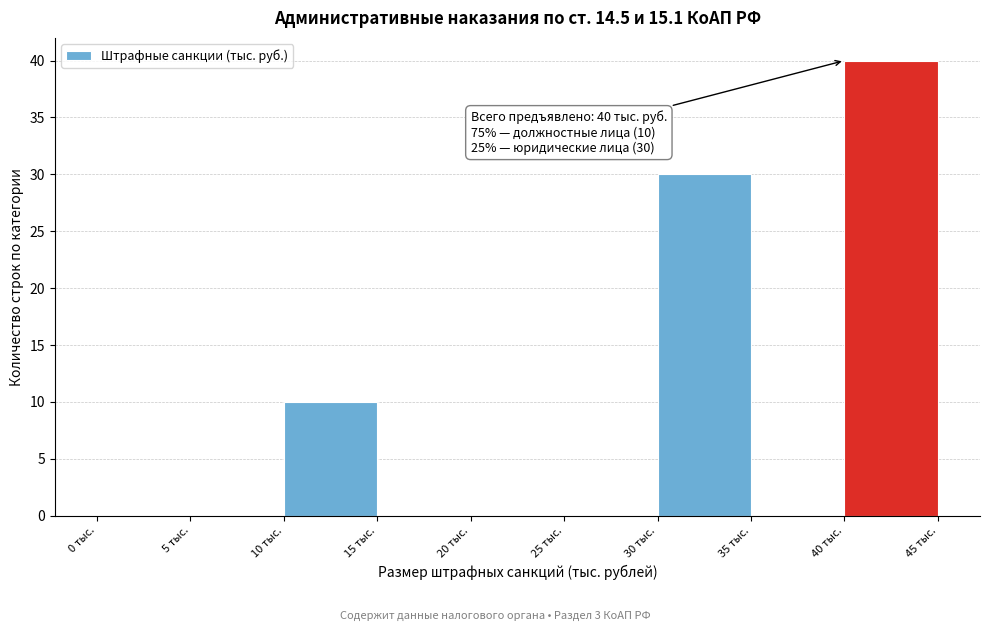

Which range on the x-axis has the tallest bar?

40 to 45